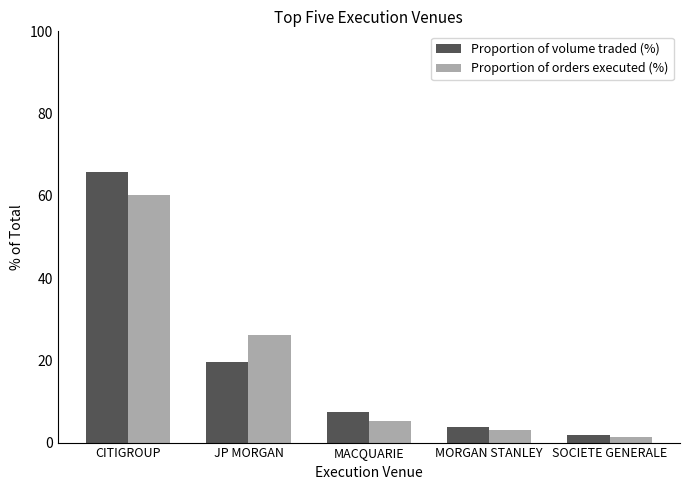

Reading left to right, extract all data points from this chart.

Proportion of volume traded (%): 65.8	19.6	7.5	3.8	1.9
Proportion of orders executed (%): 60.3	26.3	5.3	2.9	1.4